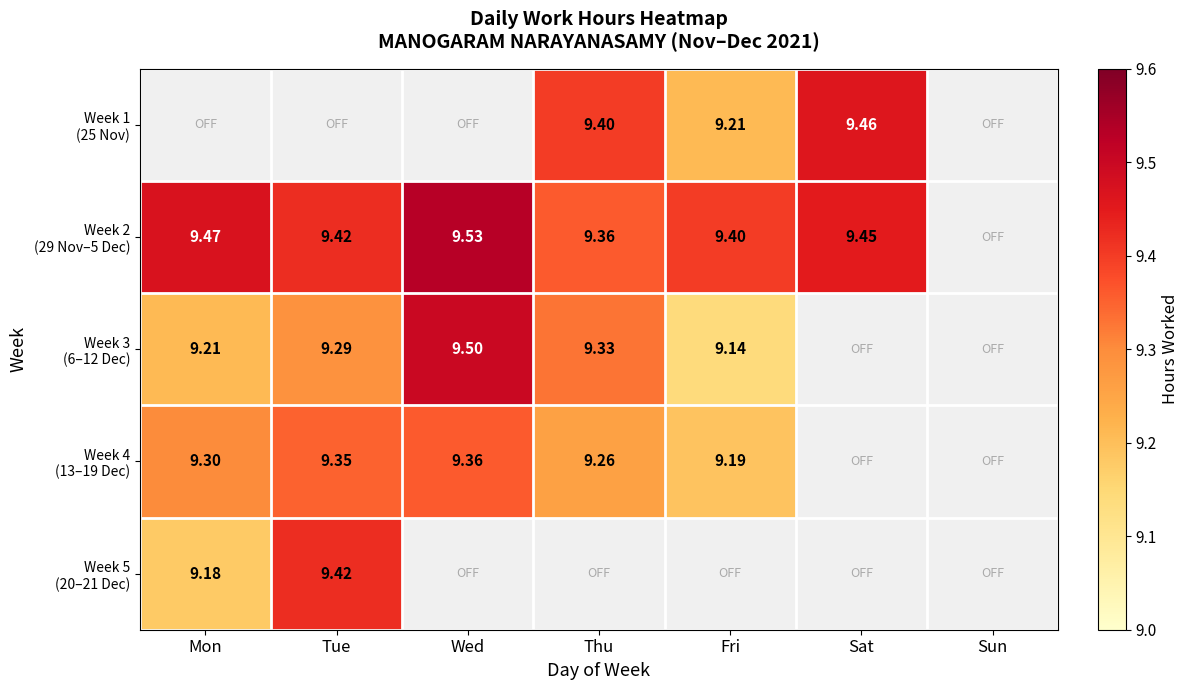

What is the difference between the Week 2 (29 Nov–5 Dec) values at Thu and Wed?

0.2